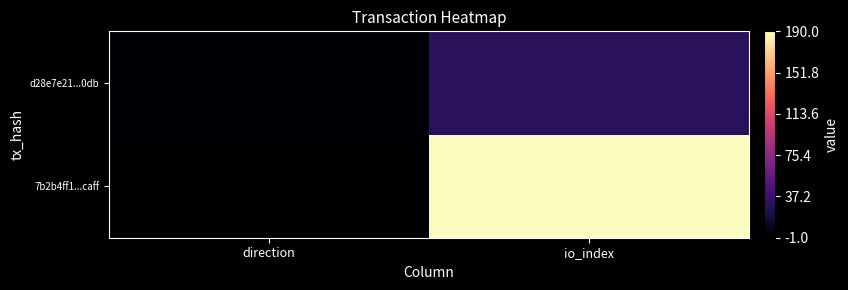

Reading right to left, what are all the values shown in this chart?

7b2b4ff1...caff: io_index=190	direction=-1
d28e7e21...0db: io_index=30	direction=1